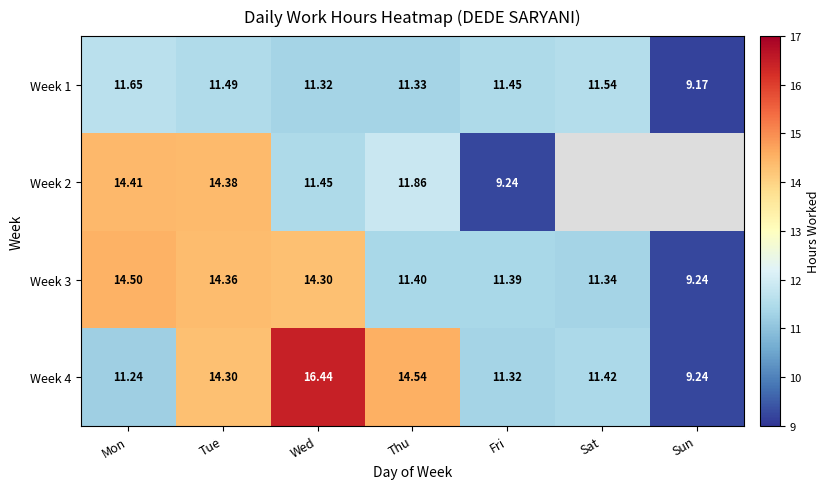

What is the difference between the highest and lowest values at Wed?

5.1